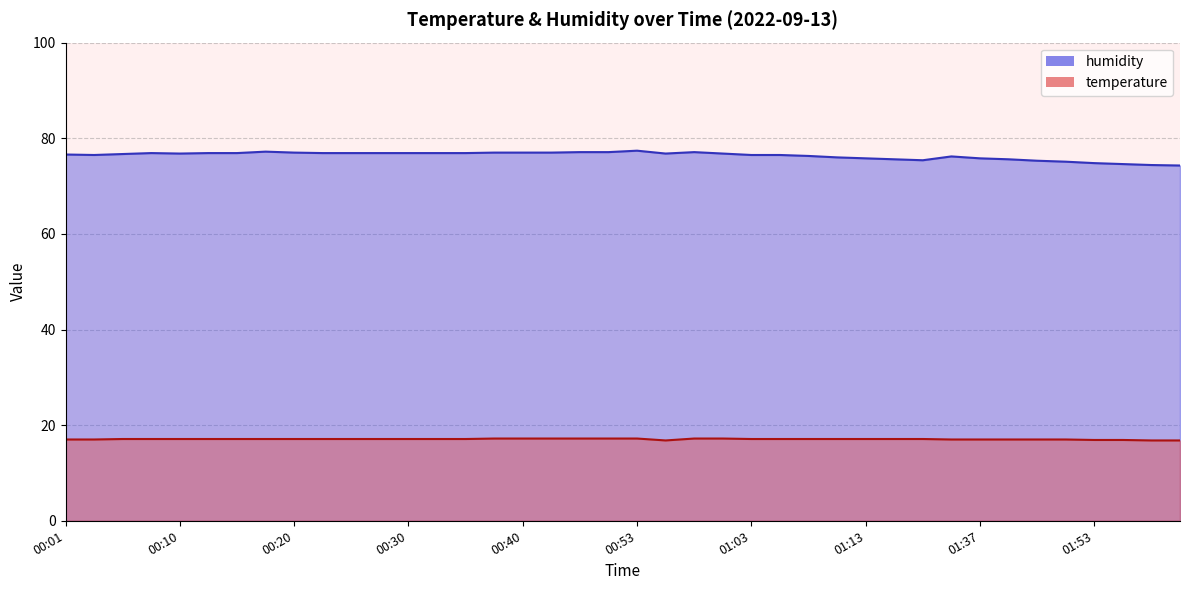

True or false: humidity and temperature intersect in this chart.

False